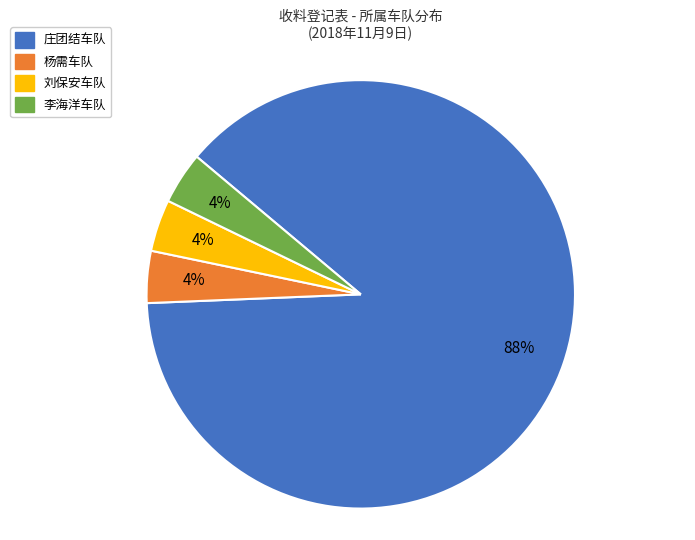

To the nearest percent, what is the average slice percentage?

25%